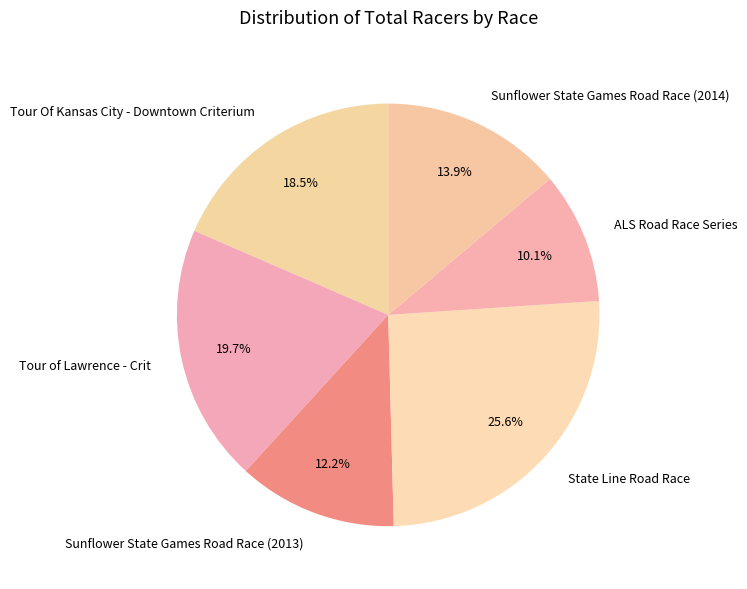

What is the ratio of the value at Sunflower State Games Road Race (2014) to the value at Sunflower State Games Road Race (2013)?

1.1